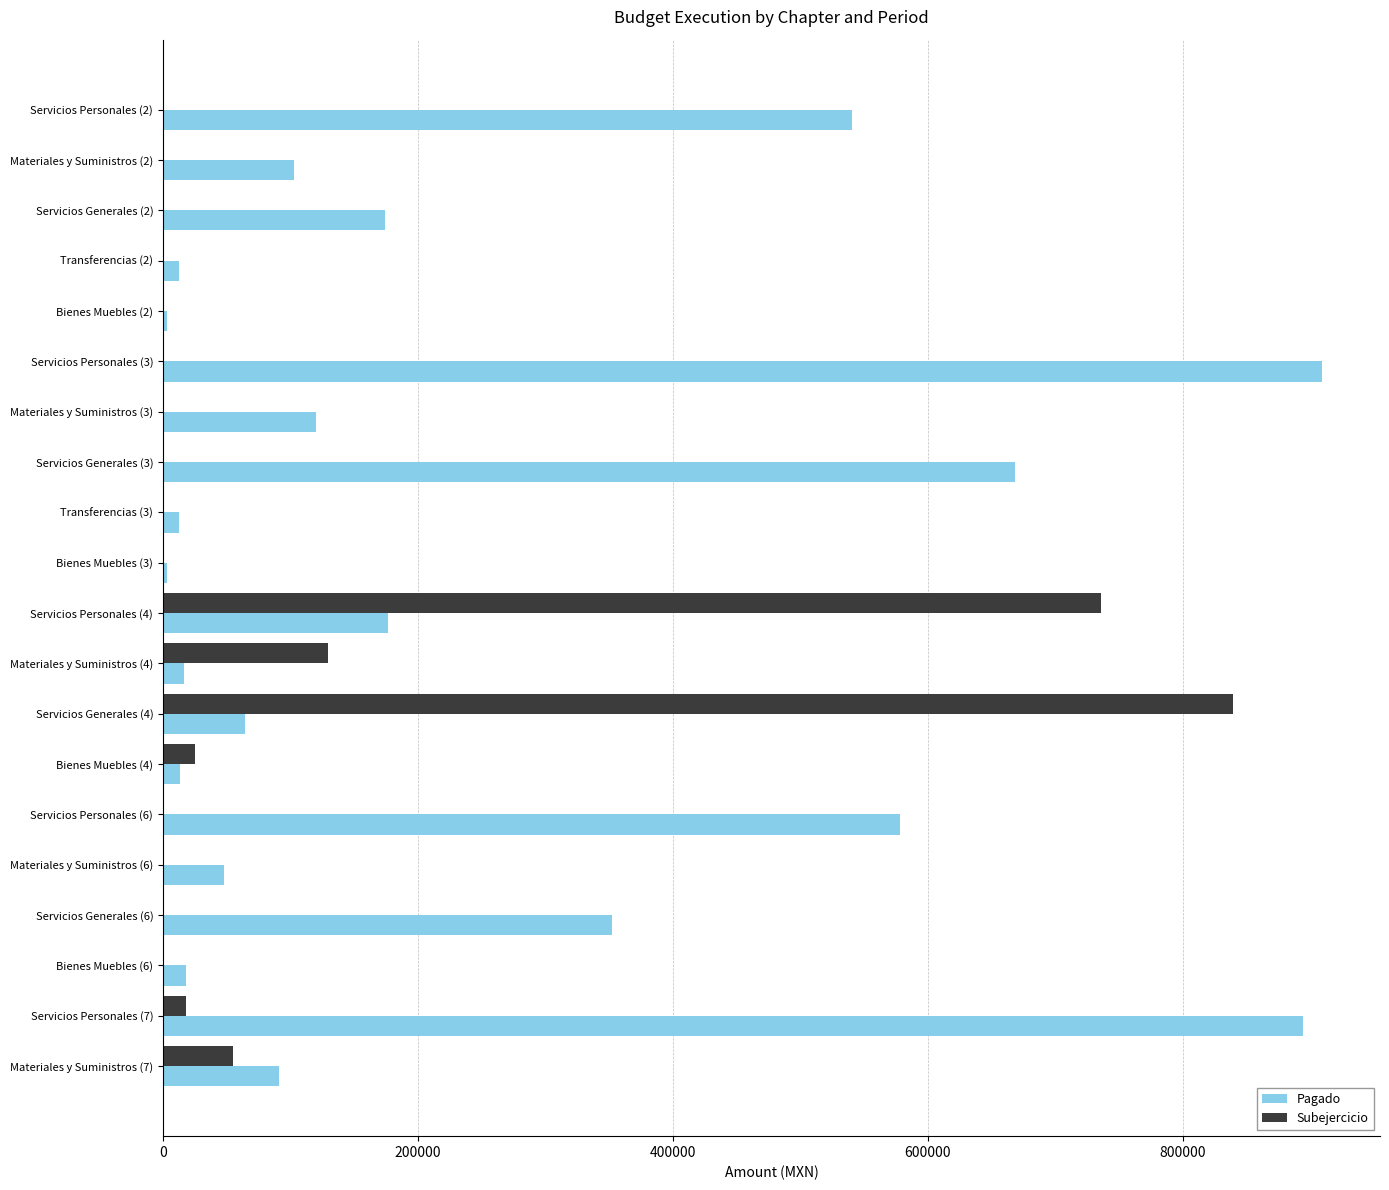

The value of Pagado at Servicios Personales (4) is 119009.7. True or false?

False